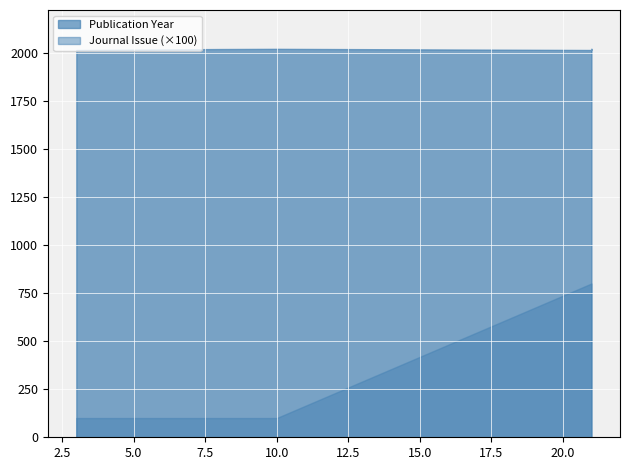

True or false: Journal Issue and Publication Year intersect in this chart.

False